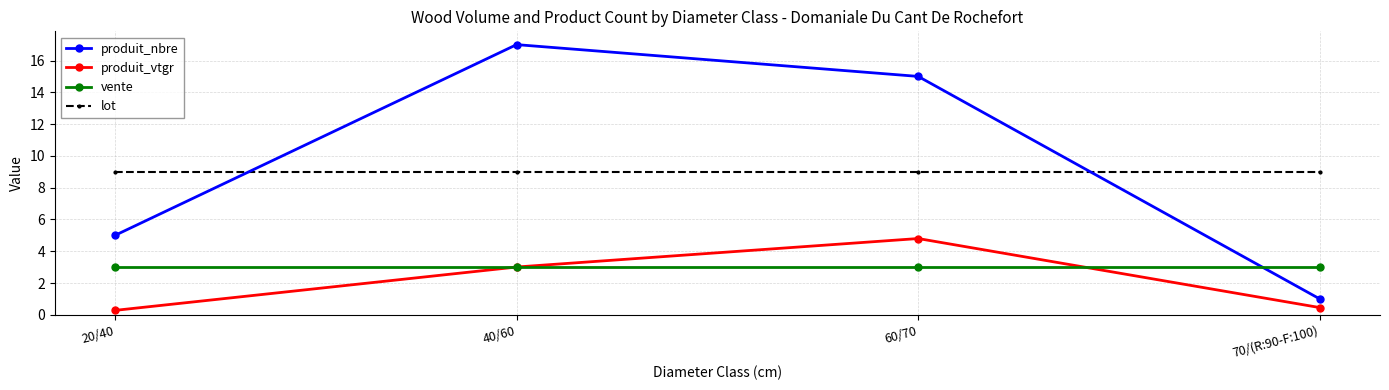

Which series has the largest total across all categories?

produit_nbre